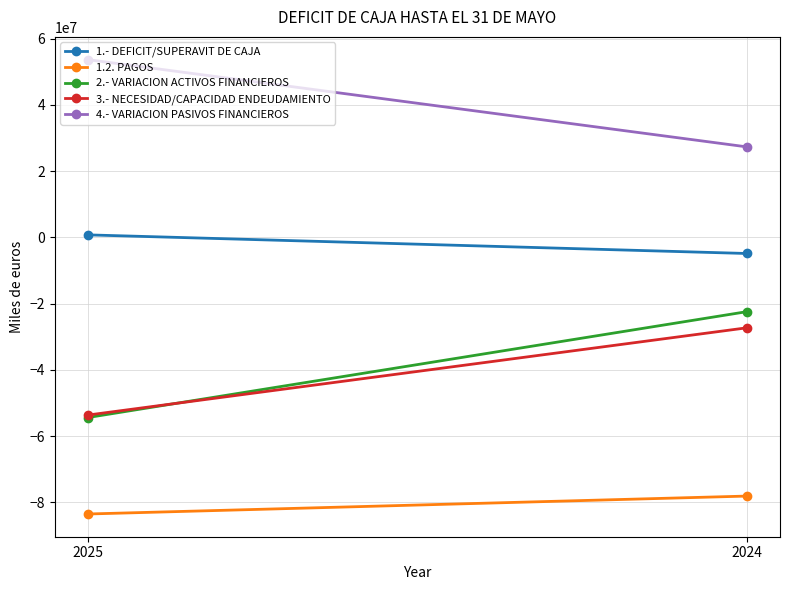

True or false: 2.- VARIACION ACTIVOS FINANCIEROS has a value of -38539558 at 2024.

False